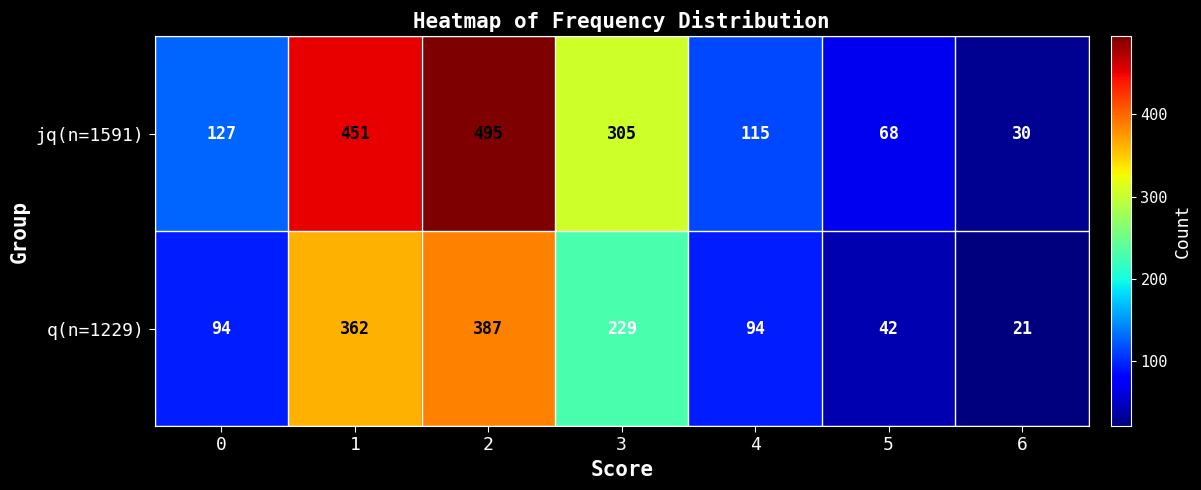

Is the value of q(n=1229) at 1 greater than the value of jq(n=1591) at 5?

Yes